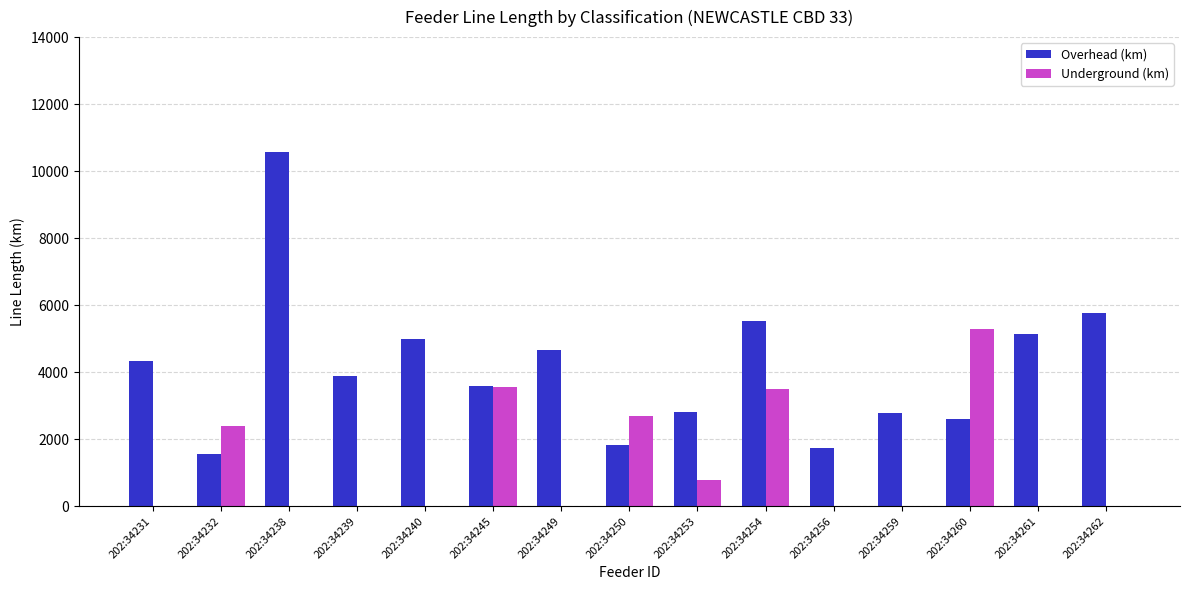

What is the sum of all Overhead (km) values?

61751.3